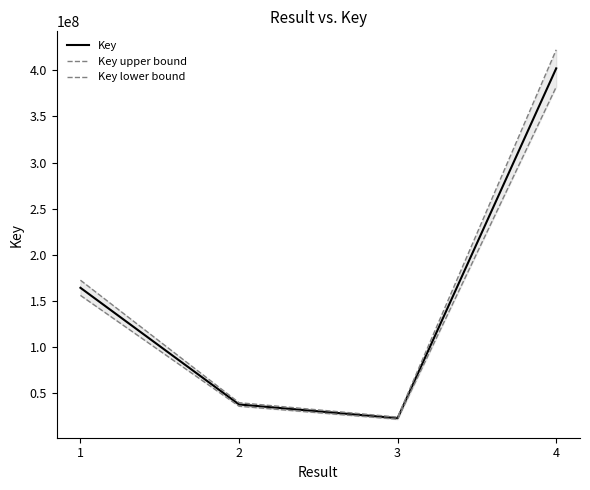

How many data points in Key upper bound are less than 172645677?

2